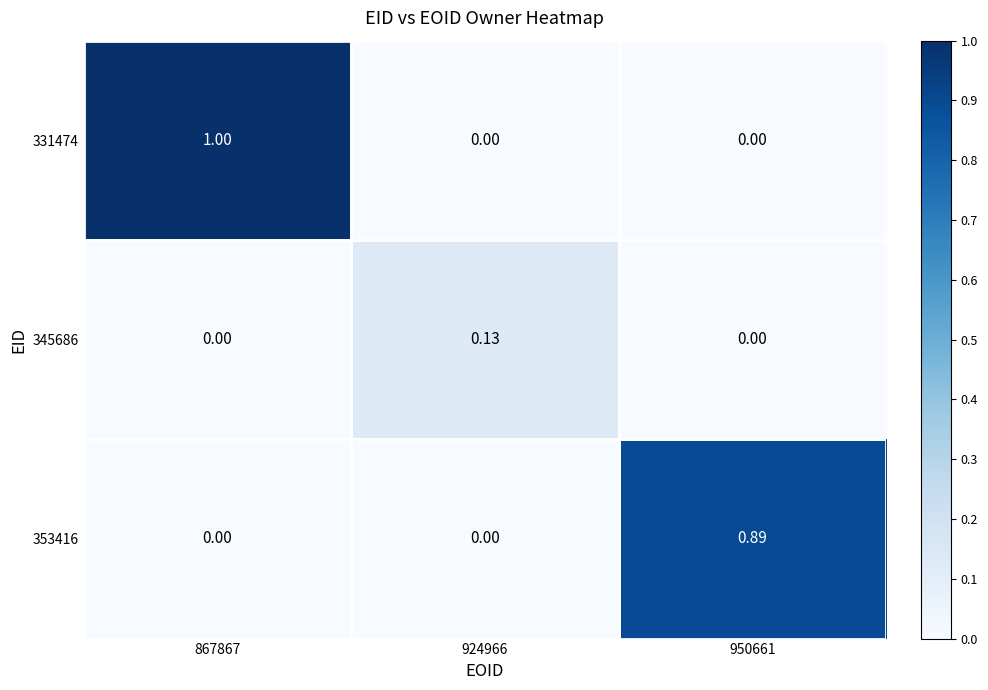

Is the value of 331474 at 867867 greater than the value of 345686 at 924966?

Yes